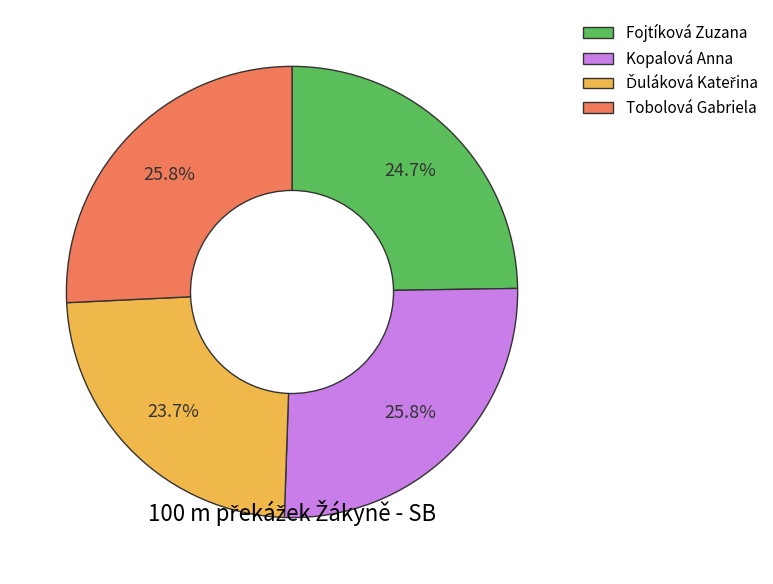

Is Kopalová Anna the majority of the pie?

No